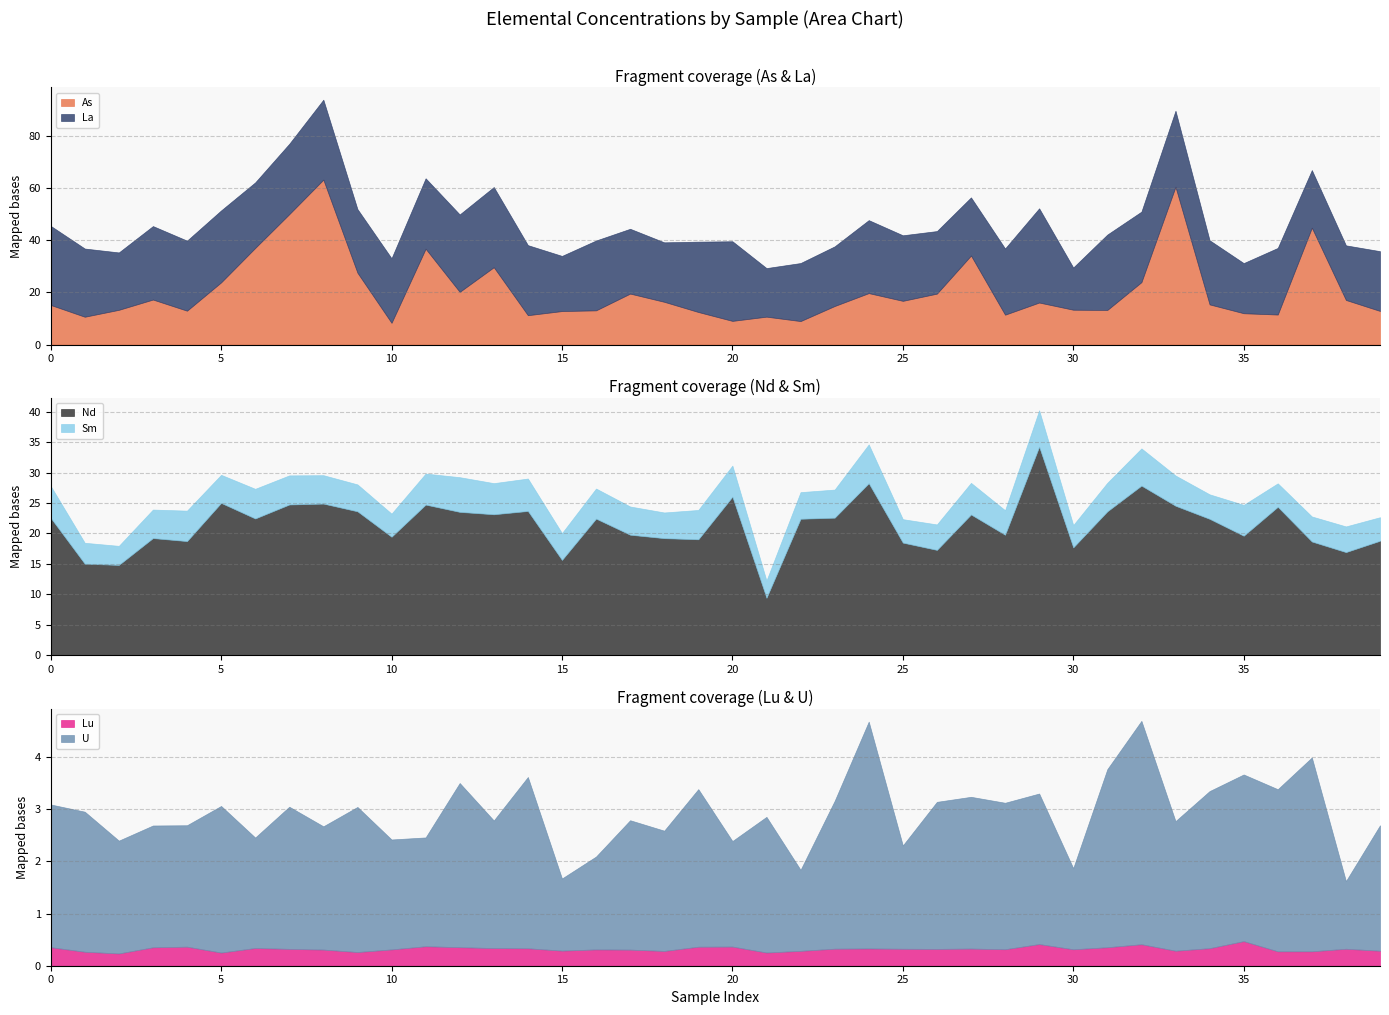

How many interior local valleys does the U series have?

16